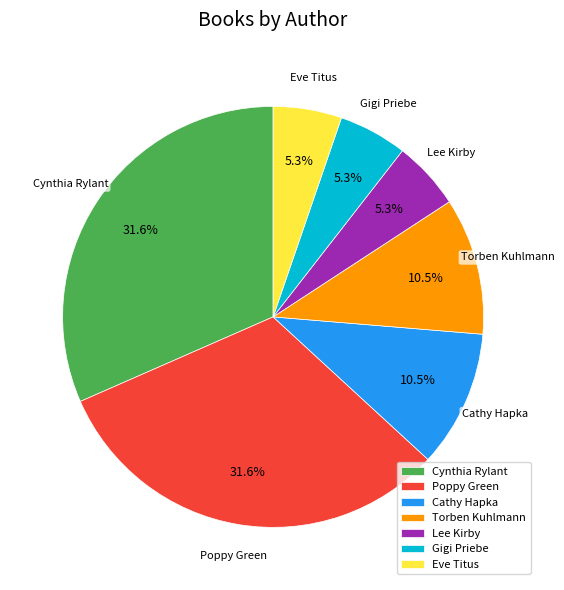

What is the ratio of the value at Poppy Green to the value at Lee Kirby?

6.0